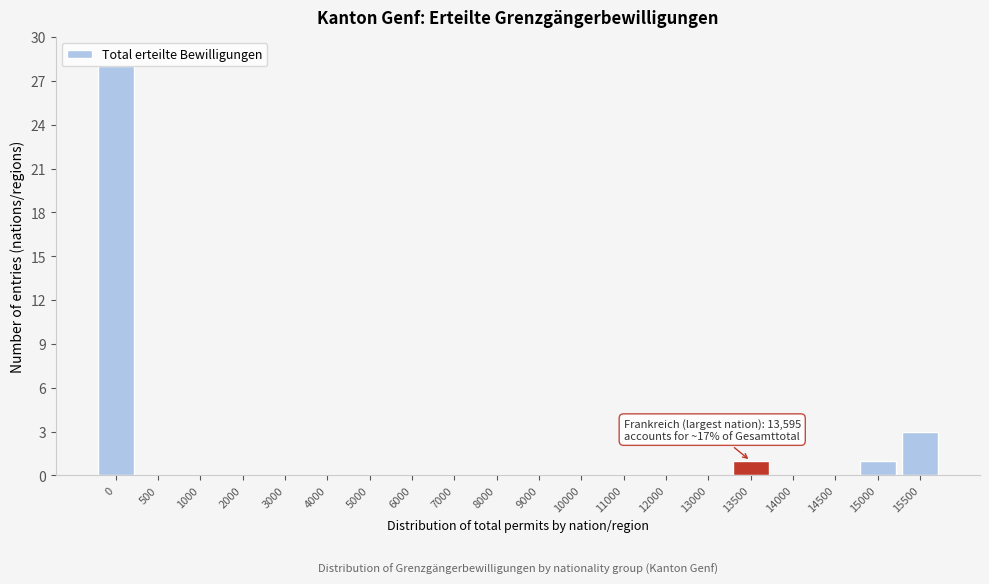

Is it true that the value at 5000 is -10?

False